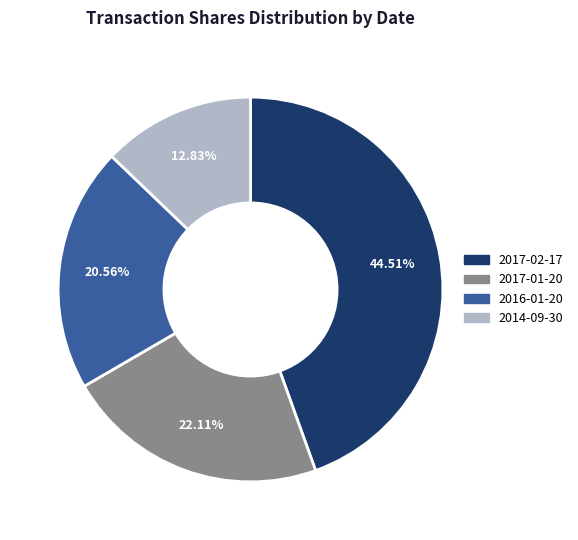

To the nearest percent, what percentage of the pie is 2017-02-17?

45%